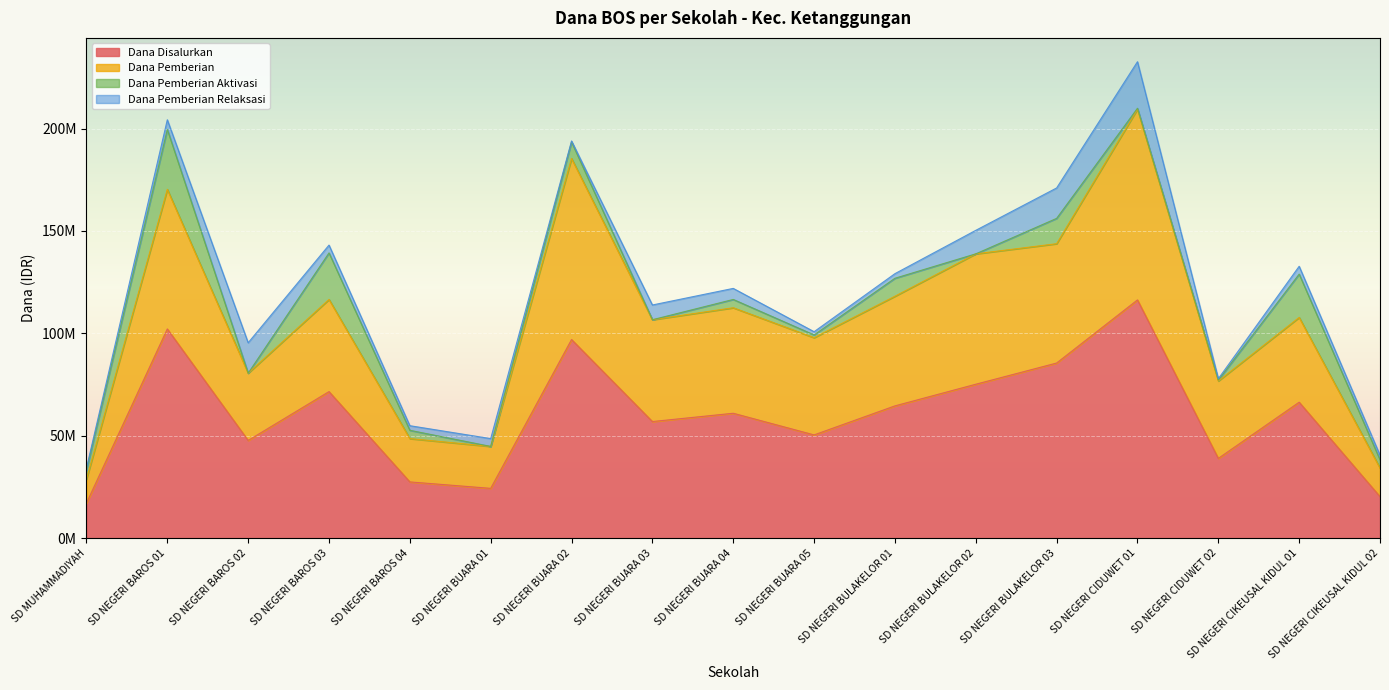

What is the minimum value shown in the chart?

17100000